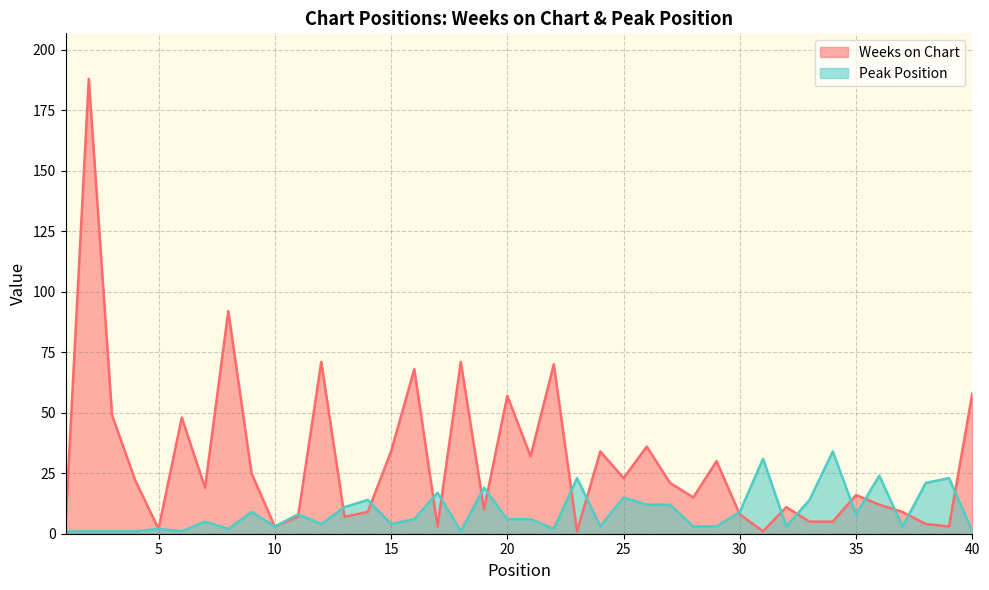

At which label is Weeks on Chart closest to 94?

8